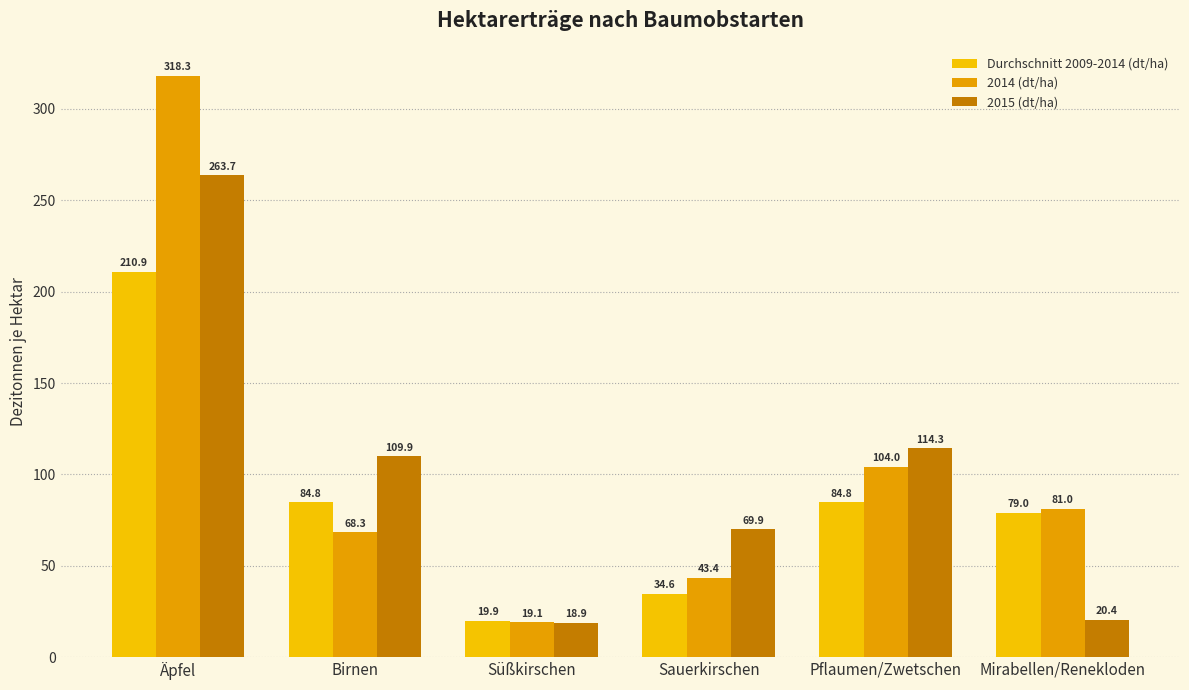

Read the 2014 (dt/ha) value at Süßkirschen.

19.1